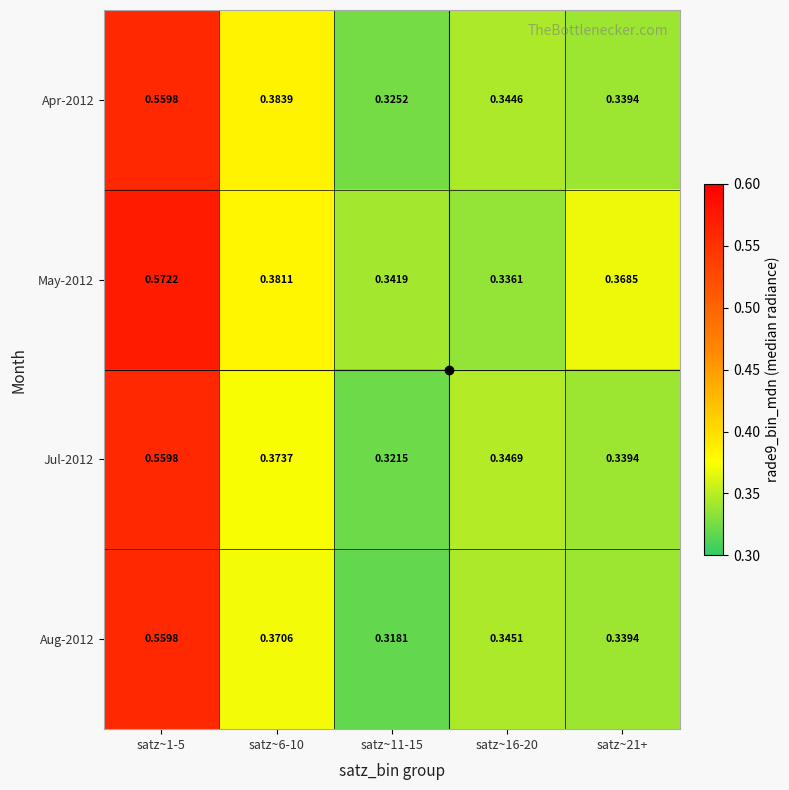

Is the value of Aug-2012 at satz~11-15 greater than the value of Apr-2012 at satz~6-10?

No